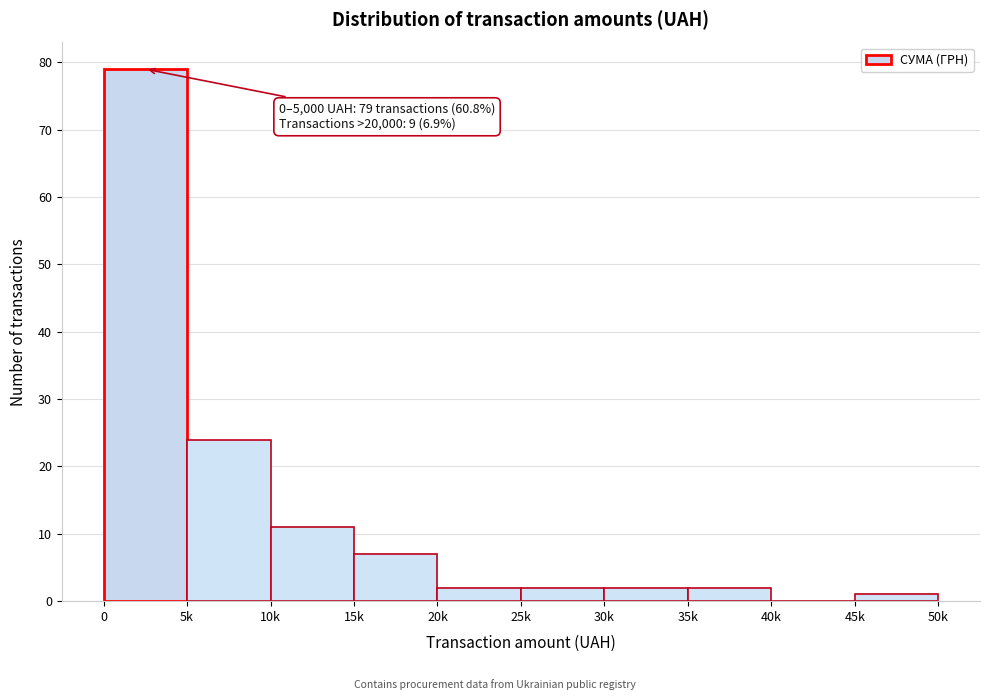

Reading right to left, list all the values displayed in this chart.

45k=1	40k=0	35k=2	30k=2	25k=2	20k=2	15k=7	10k=11	5k=24	0=79